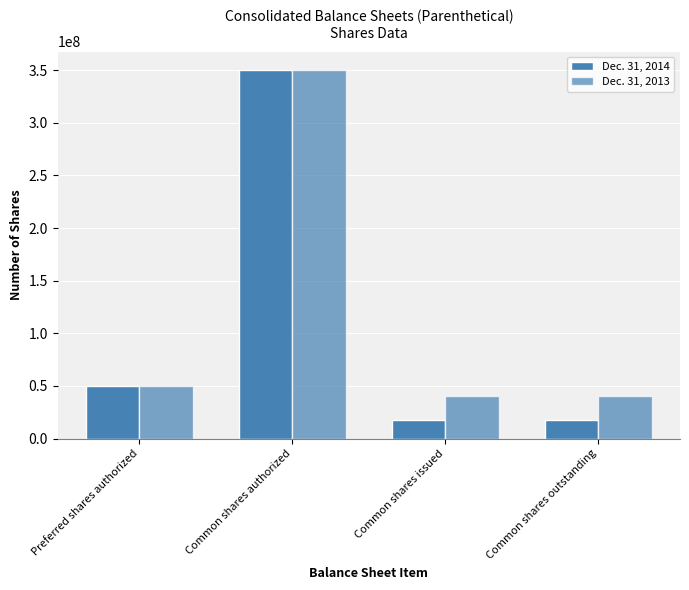

Are the bars grouped side by side (vs. stacked)?

Yes